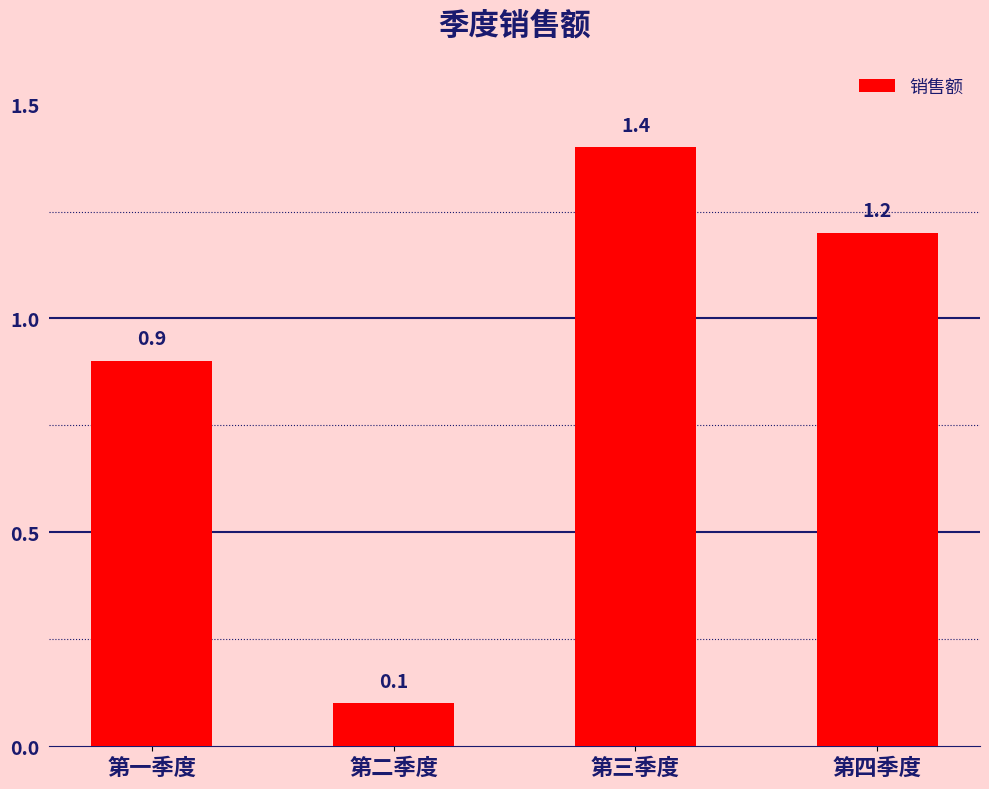

What is the label of the 1st bar from the right?

第四季度